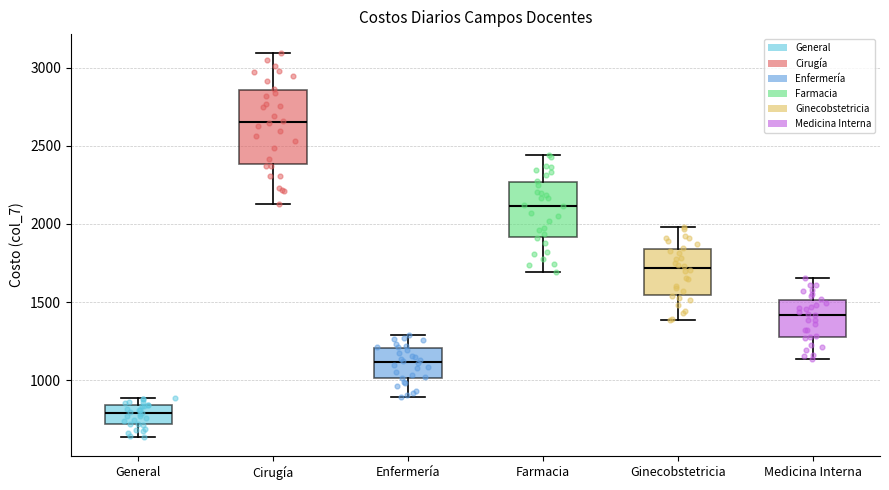

Reading left to right, transcribe this box plot: for each box, give where its median line is, the range the box spans, and where its two whiskers end, as read against the y-axis. The values are not printed on the chart, so give them approximately, as read against the axis.

General: median 800, box 700 to 850, whiskers 650 to 900
Cirugía: median 2650, box 2400 to 2850, whiskers 2150 to 3100
Enfermería: median 1100, box 1000 to 1200, whiskers 900 to 1300
Farmacia: median 2100, box 1900 to 2250, whiskers 1700 to 2450
Ginecobstetricia: median 1700, box 1550 to 1850, whiskers 1400 to 2000
Medicina Interna: median 1400, box 1300 to 1500, whiskers 1150 to 1650